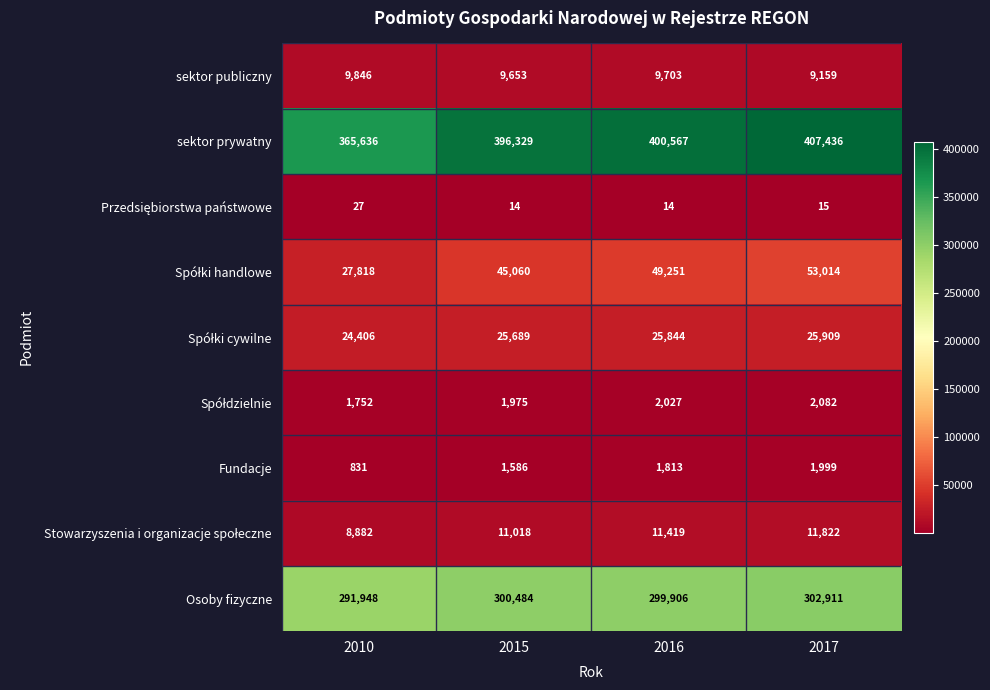

What is the difference between the maximum and minimum values in the Osoby fizyczne series?

10963